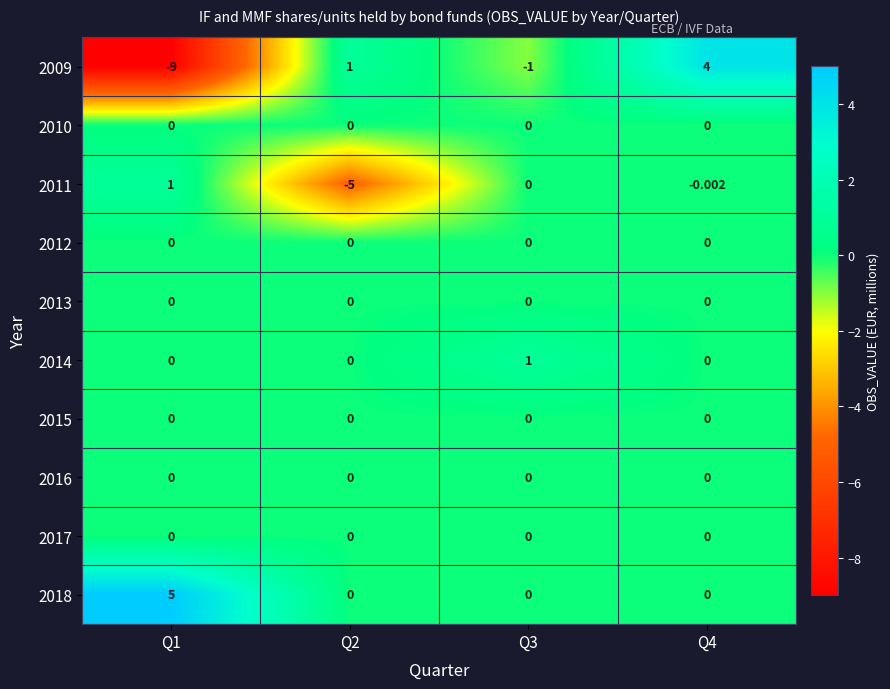

How many distinct data groups are displayed?

10